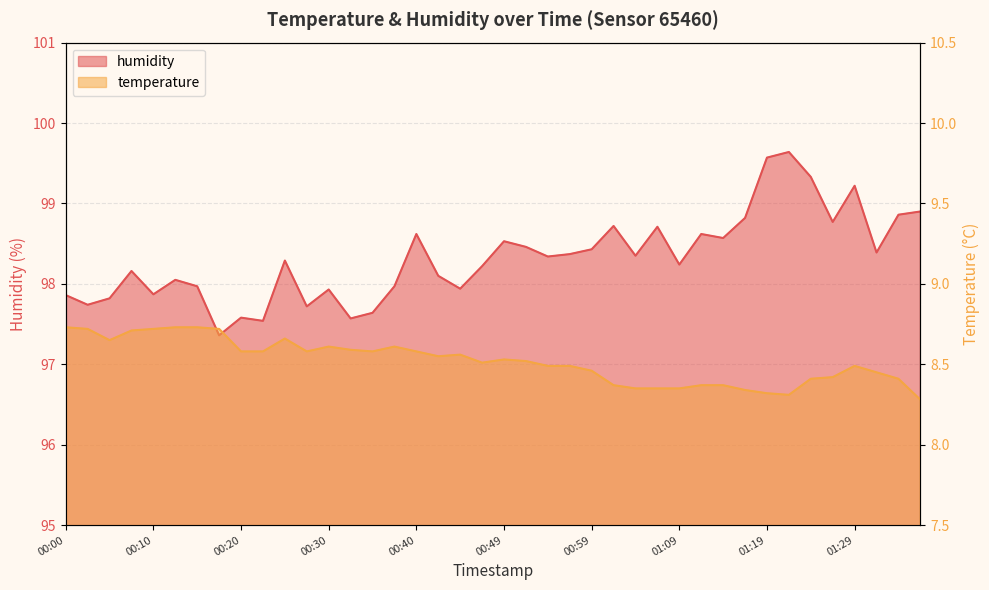

Is it true that temperature equals 11.7 at 00:22?

False